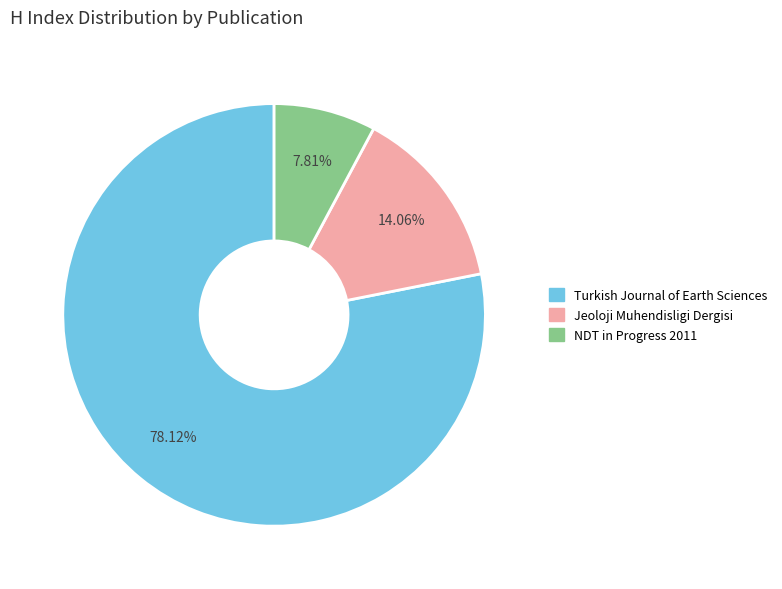

Which has a higher value, Turkish Journal of Earth Sciences or NDT in Progress 2011?

Turkish Journal of Earth Sciences